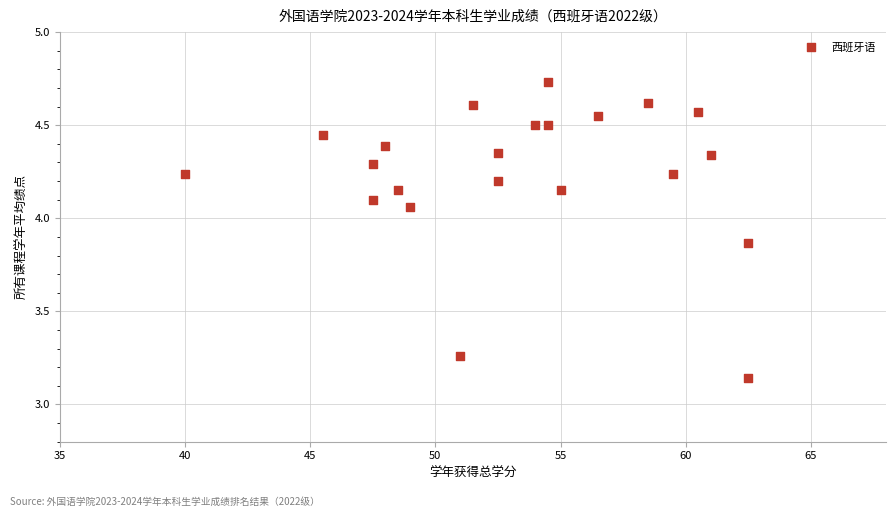

What is the range of X values (max minus min)?

22.5